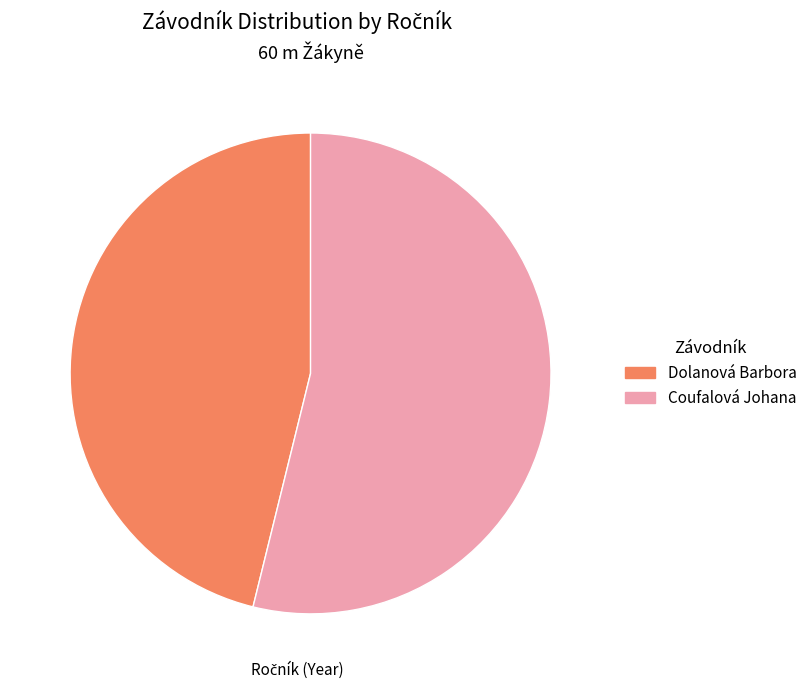

Between Coufalová Johana and Dolanová Barbora, which is larger?

Coufalová Johana